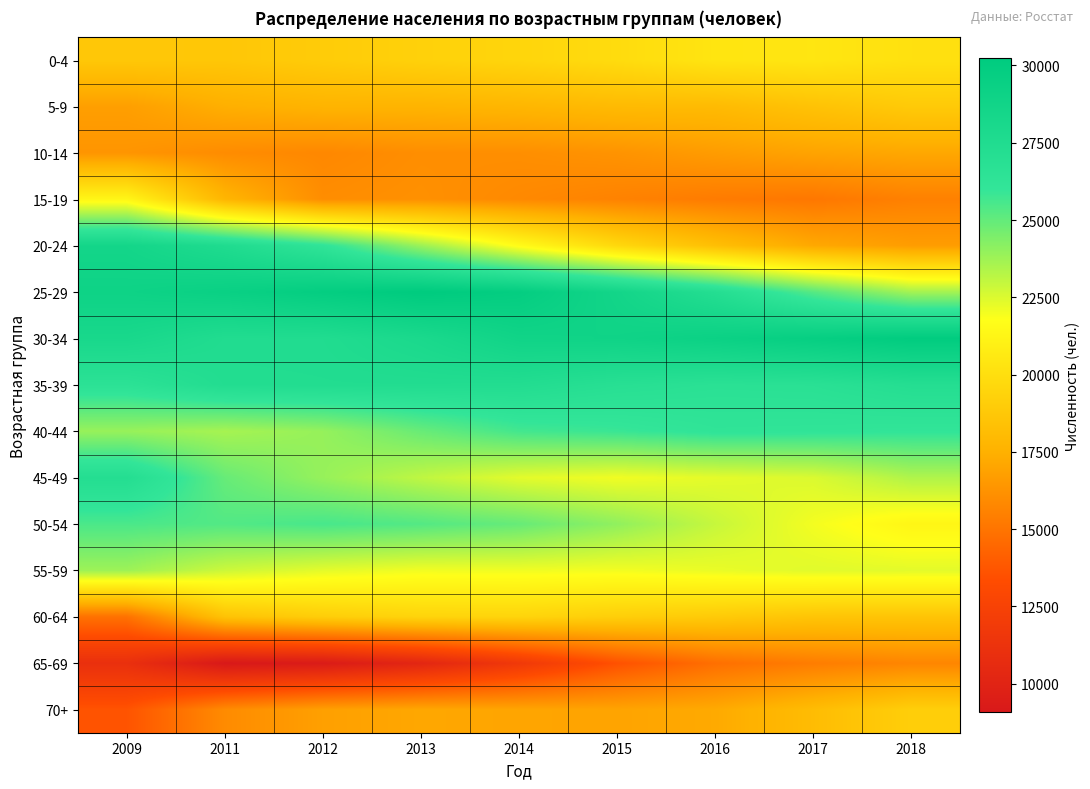

List the series in order of their peak value, highest first.

25-29, 30-34, 20-24, 35-39, 45-49, 40-44, 50-54, 55-59, 15-19, 0-4, 60-64, 70+, 5-9, 10-14, 65-69